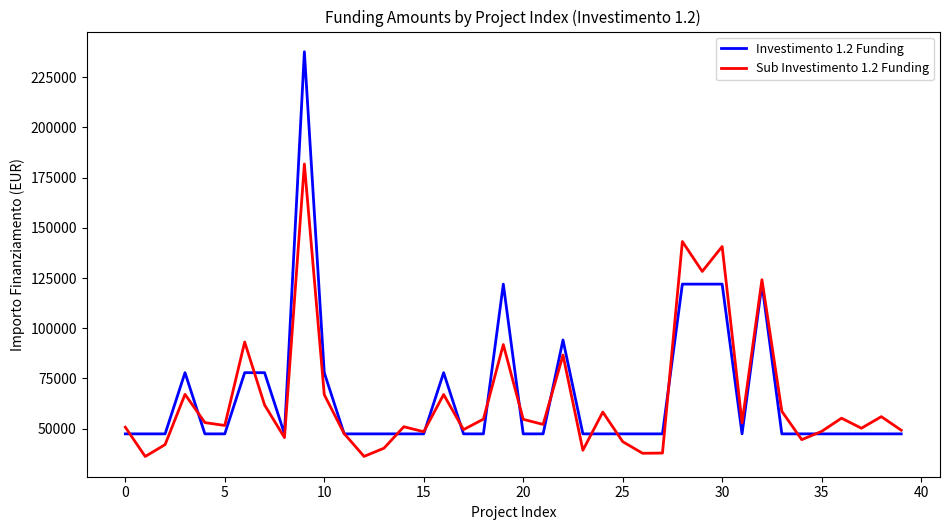

List the series in order of their peak value, highest first.

Investimento 1.2 Funding, Sub Investimento 1.2 Funding